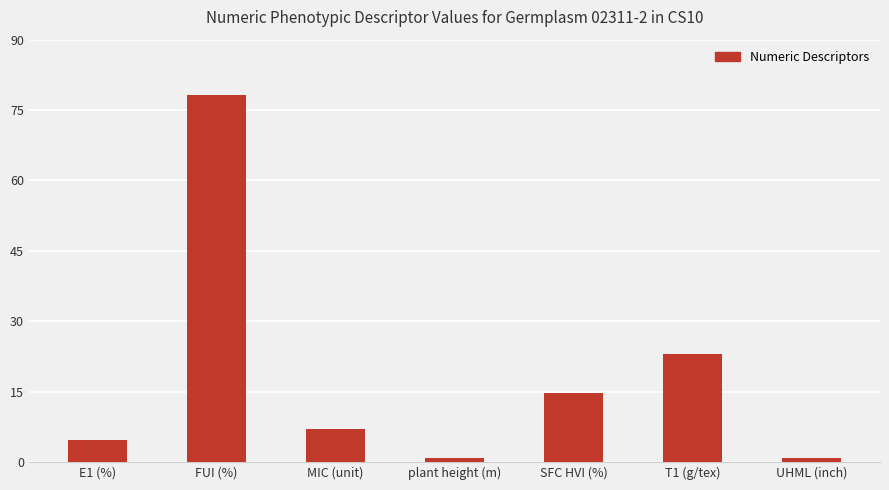

Reading right to left, what are all the values shown in this chart?

0.8	23.1	14.6	0.8	7.0	78.2	4.7